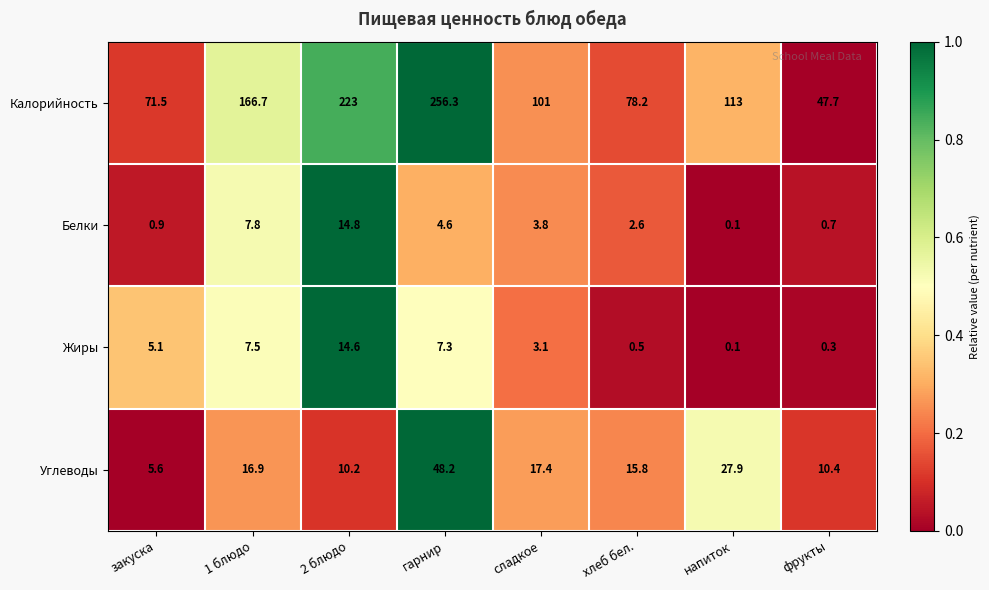

Which series has the largest range (max minus min)?

Калорийность